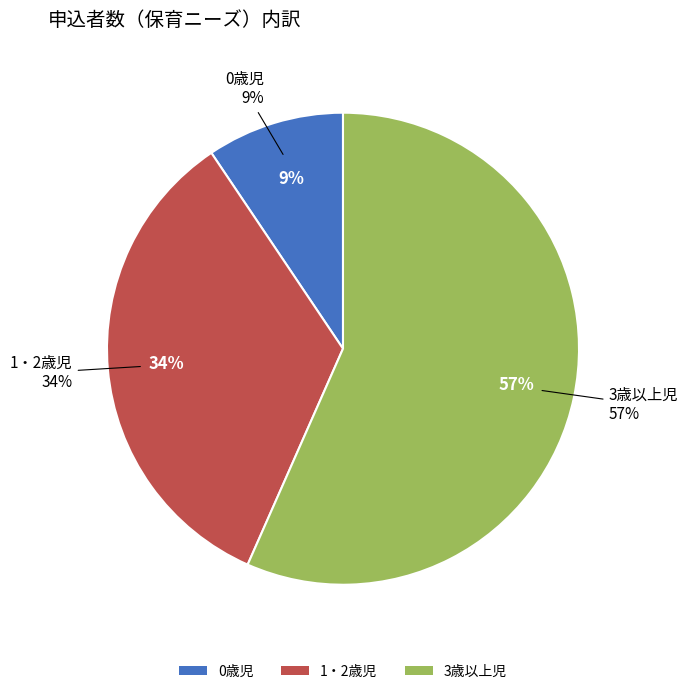

To the nearest percent, what portion does 3歳以上児 represent?

57%